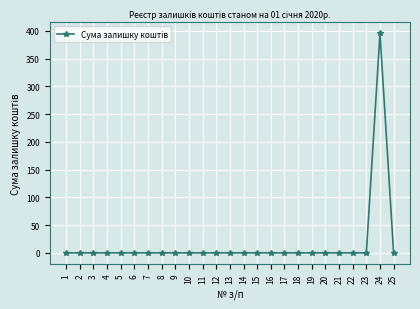

Is this an area chart (filled region under the line)?

No